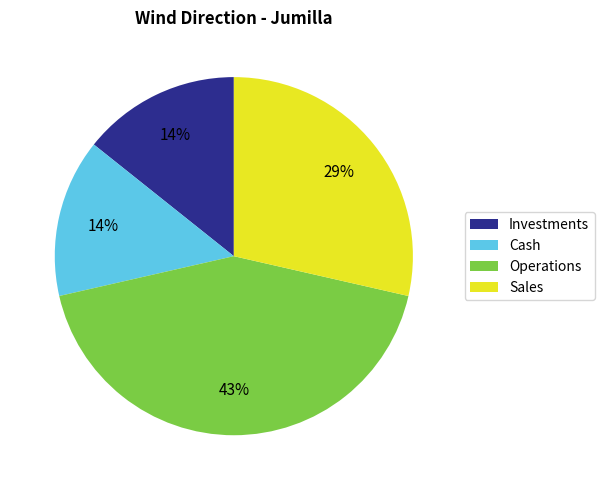

Is Cash the majority of the pie?

No